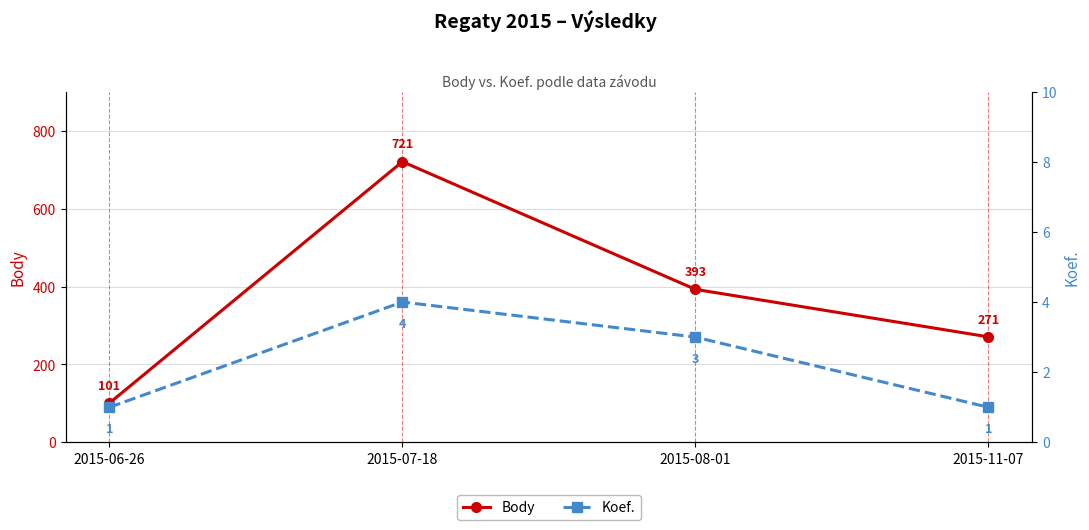

Which series has the largest total across all categories?

Body